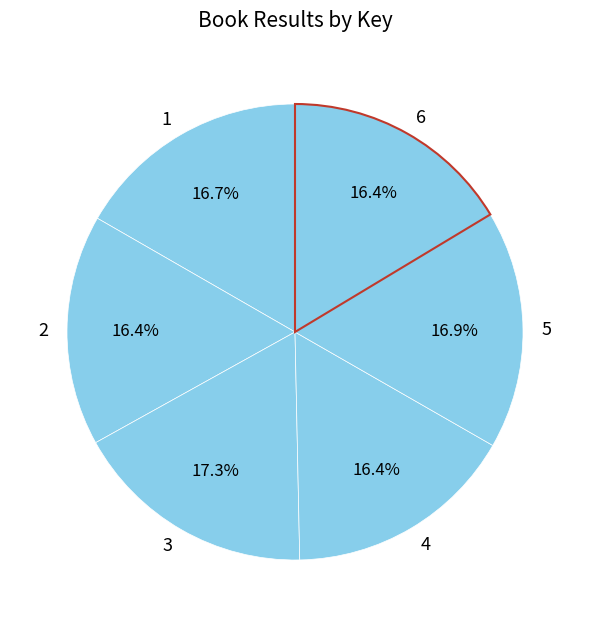

To the nearest percent, what is the average slice percentage?

17%